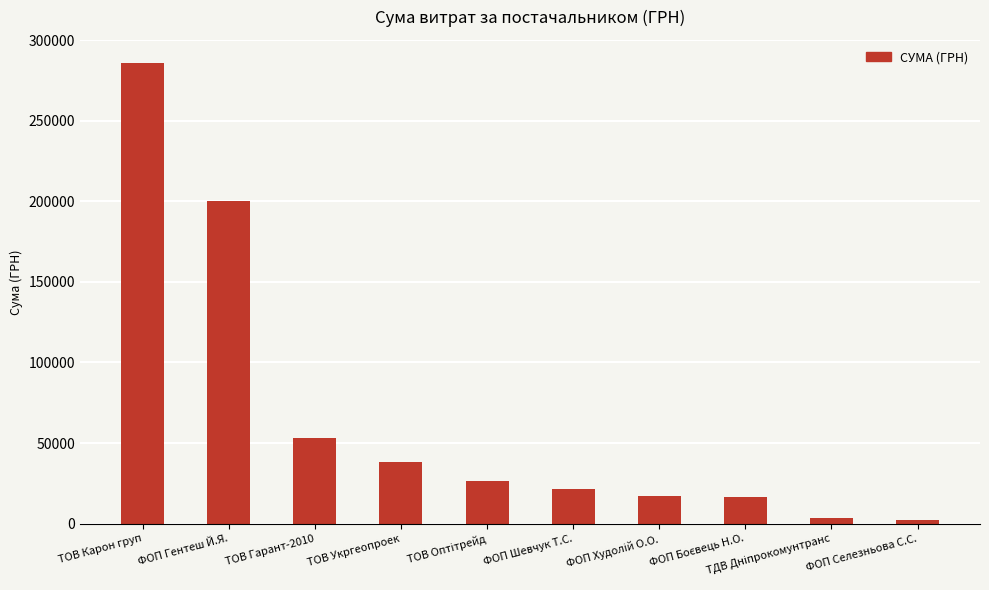

True or false: the data shows 467538.1 at ТОВ Карон груп.

False